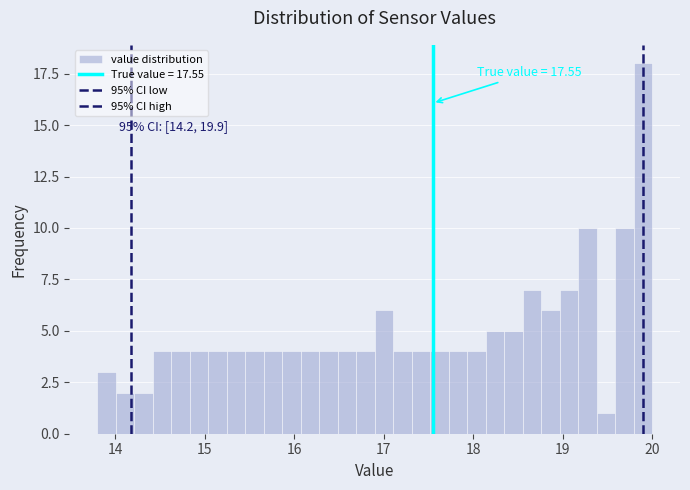

Read against the x-axis, roughly where is the centre of the tallest bar?

19.9